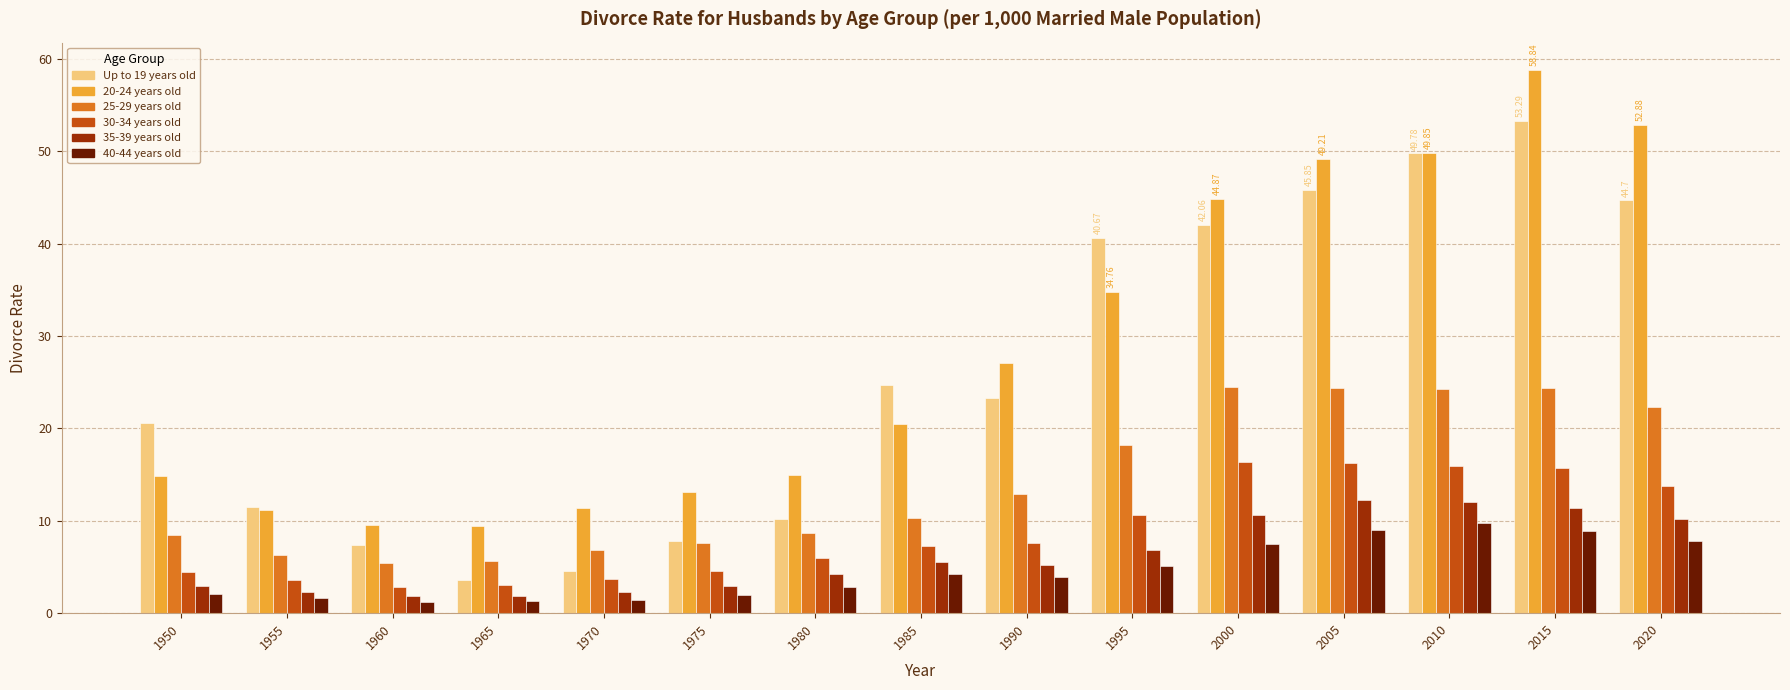

What is the value of the 25-29 years old bar at the 1st from the left?

8.5